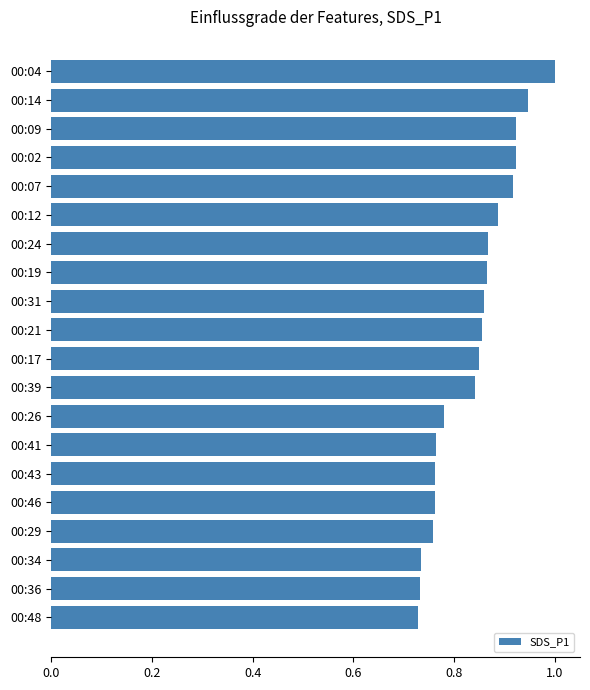

Is it true that the value at 00:02 is 1.5?

False